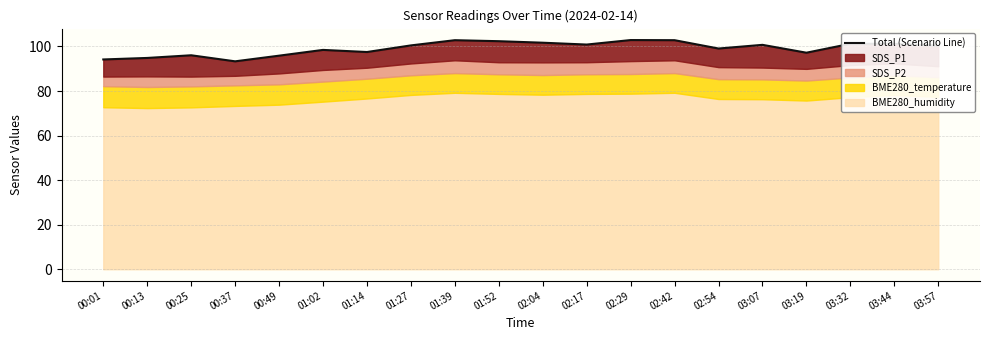

Approximately how many times larger is the value at 03:32 compared to 00:01?

1.1